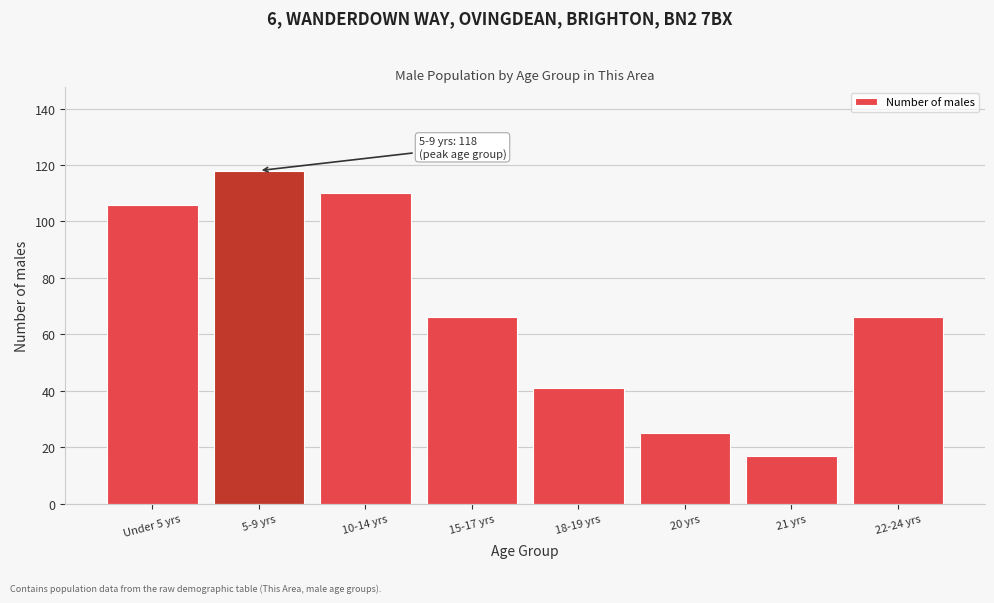

Reading right to left, extract all data points from this chart.

66	17	25	41	66	110	118	106